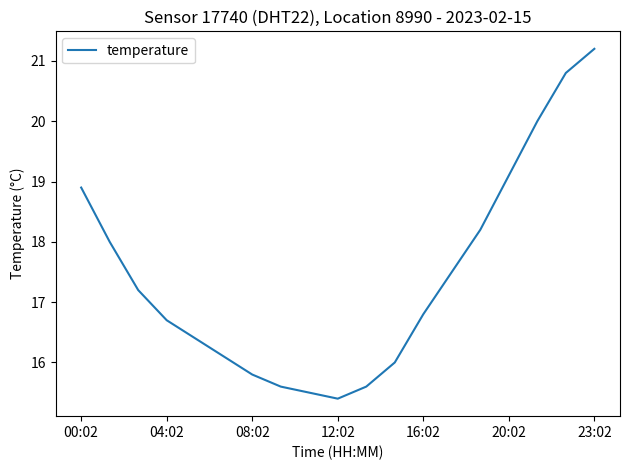

What is the minimum value shown in the chart?

15.4